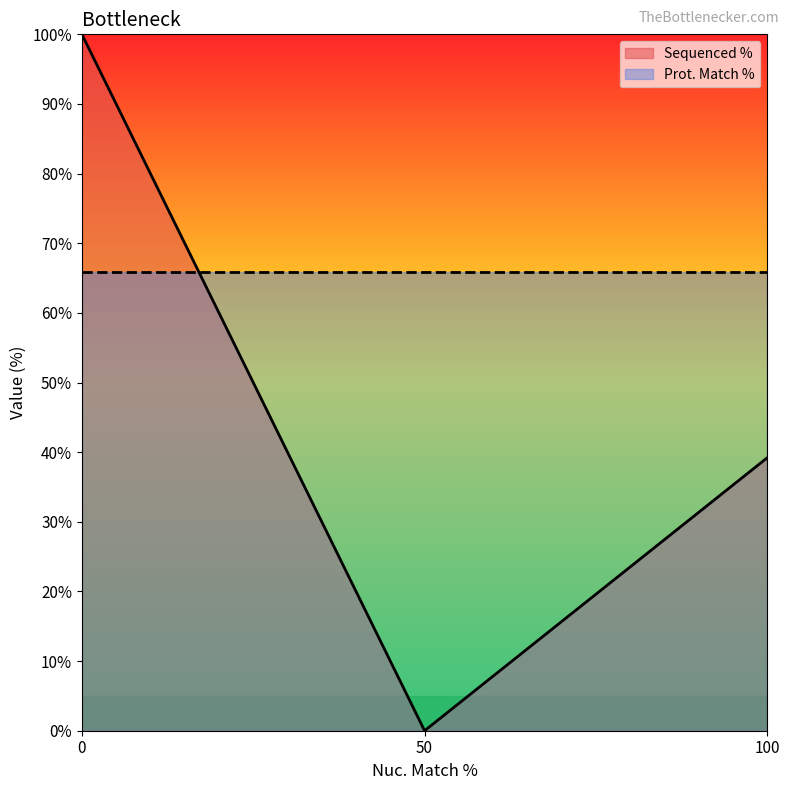

What is the difference between the second highest and minimum values?

39.2